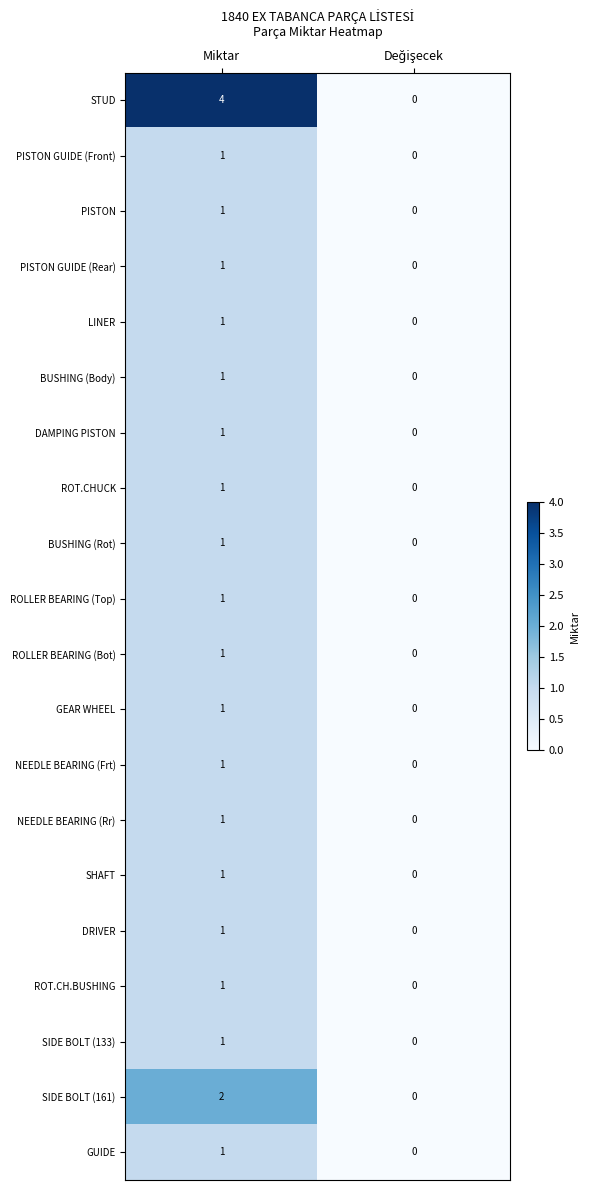

The ROT.CHUCK series shows 0 at Miktar. True or false?

False